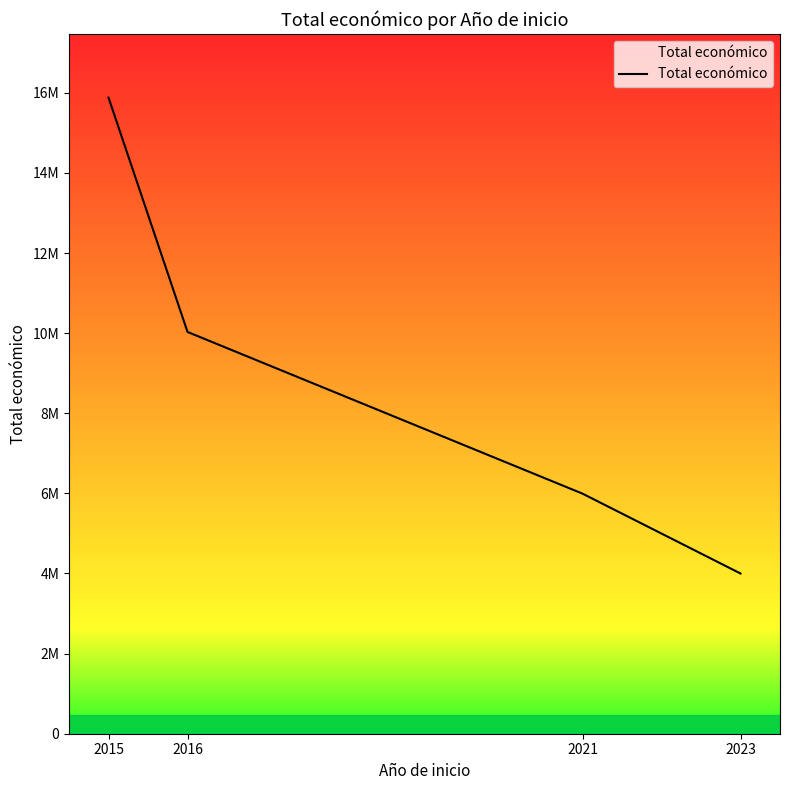

Is this an area chart (filled region under the line)?

Yes